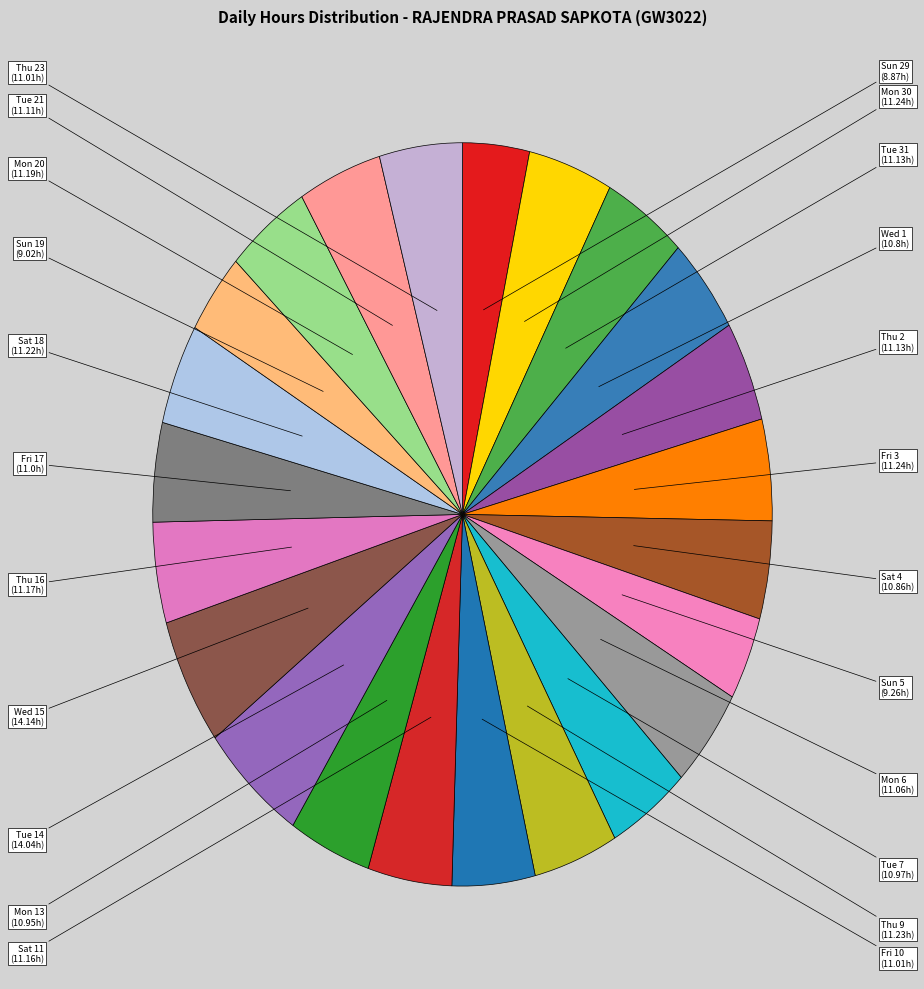

Is the sum of Sat 18 and Sat 11 greater than half?

No